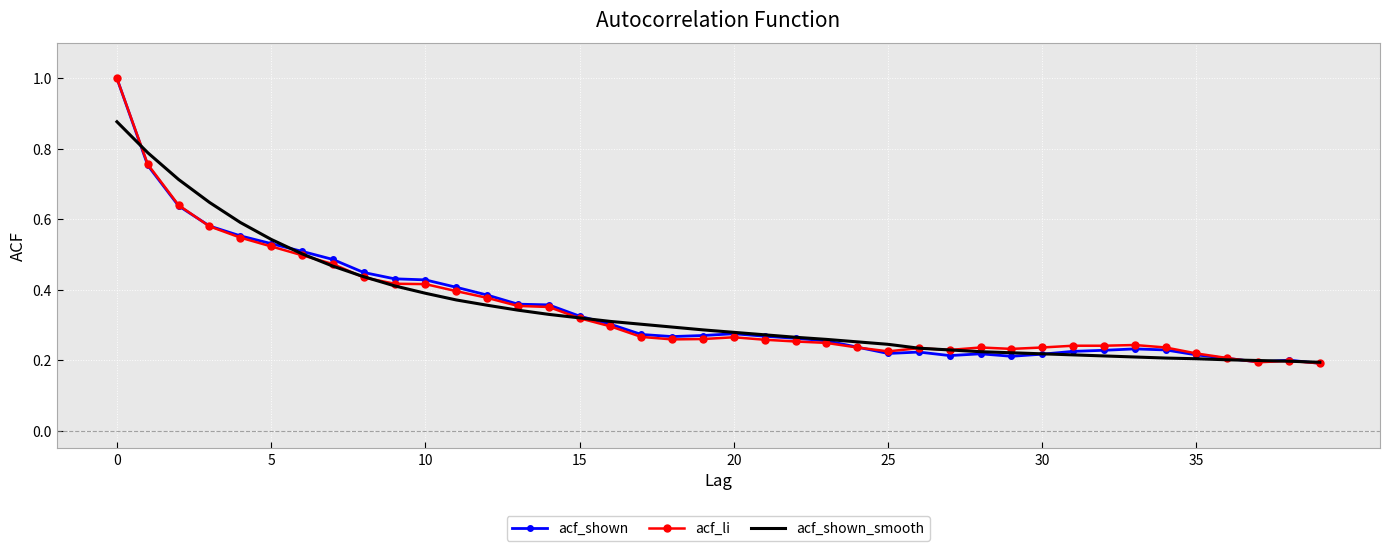

Rank the series by their average value, from lowest to highest.

acf_li, acf_shown_smooth, acf_shown